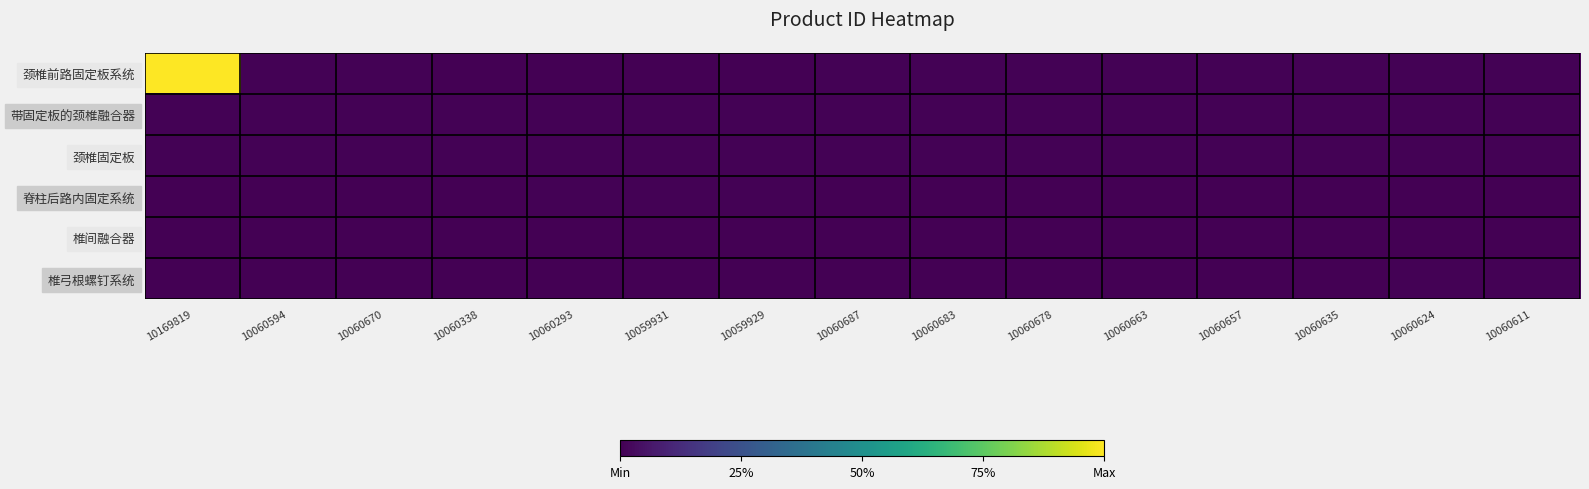

Reading left to right, list all the values displayed in this chart.

颈椎前路固定板系统: 10169819=1.0	10060594=0.0	10060670=0.0	10060338=0.0	10060293=0.0	10059931=0.0	10059929=0.0	10060687=0.0	10060683=0.0	10060678=0.0	10060663=0.0	10060657=0.0	10060635=0.0	10060624=0.0	10060611=0.0
带固定板的颈椎融合器: 10169819=0.0	10060594=0.0	10060670=0.0	10060338=0.0	10060293=0.0	10059931=0.0	10059929=0.0	10060687=0.0	10060683=0.0	10060678=0.0	10060663=0.0	10060657=0.0	10060635=0.0	10060624=0.0	10060611=0.0
颈椎固定板: 10169819=0.0	10060594=0.0	10060670=0.0	10060338=0.0	10060293=0.0	10059931=0.0	10059929=0.0	10060687=0.0	10060683=0.0	10060678=0.0	10060663=0.0	10060657=0.0	10060635=0.0	10060624=0.0	10060611=0.0
脊柱后路内固定系统: 10169819=0.0	10060594=0.0	10060670=0.0	10060338=0.0	10060293=0.0	10059931=0.0	10059929=0.0	10060687=0.0	10060683=0.0	10060678=0.0	10060663=0.0	10060657=0.0	10060635=0.0	10060624=0.0	10060611=0.0
椎间融合器: 10169819=0.0	10060594=0.0	10060670=0.0	10060338=0.0	10060293=0.0	10059931=0.0	10059929=0.0	10060687=0.0	10060683=0.0	10060678=0.0	10060663=0.0	10060657=0.0	10060635=0.0	10060624=0.0	10060611=0.0
椎弓根螺钉系统: 10169819=0.0	10060594=0.0	10060670=0.0	10060338=0.0	10060293=0.0	10059931=0.0	10059929=0.0	10060687=0.0	10060683=0.0	10060678=0.0	10060663=0.0	10060657=0.0	10060635=0.0	10060624=0.0	10060611=0.0